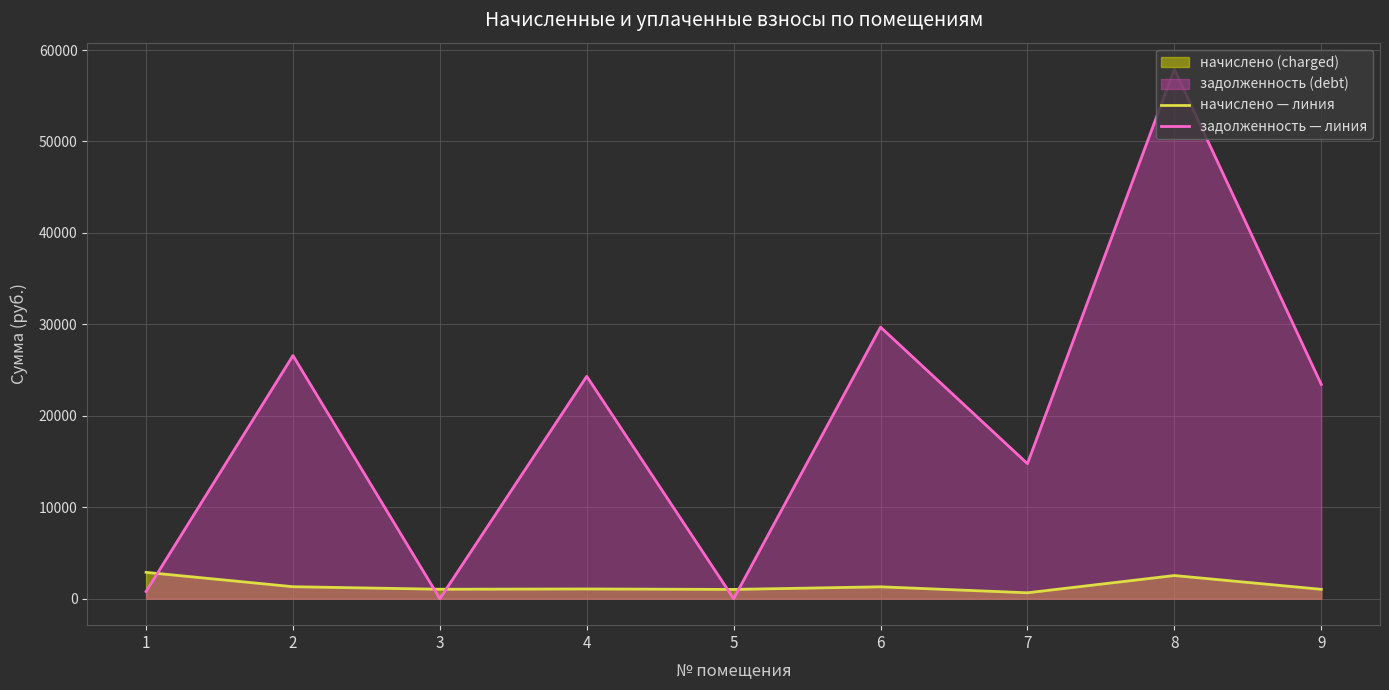

Which series has the largest total across all categories?

задолженность — линия